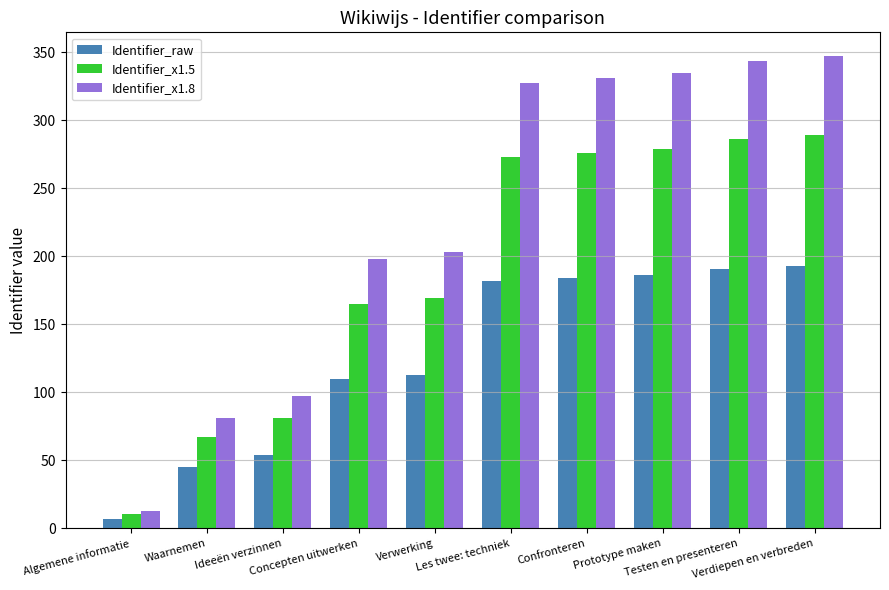

What is the label of the 4th bar from the left?

Concepten uitwerken